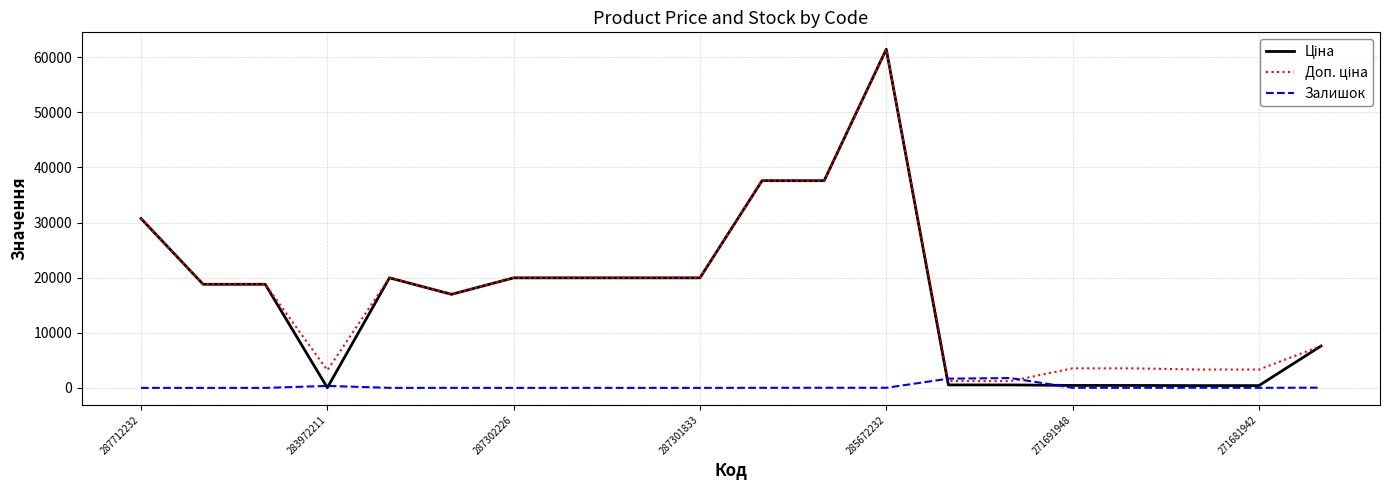

What is the maximum value shown in the chart?

61434.3